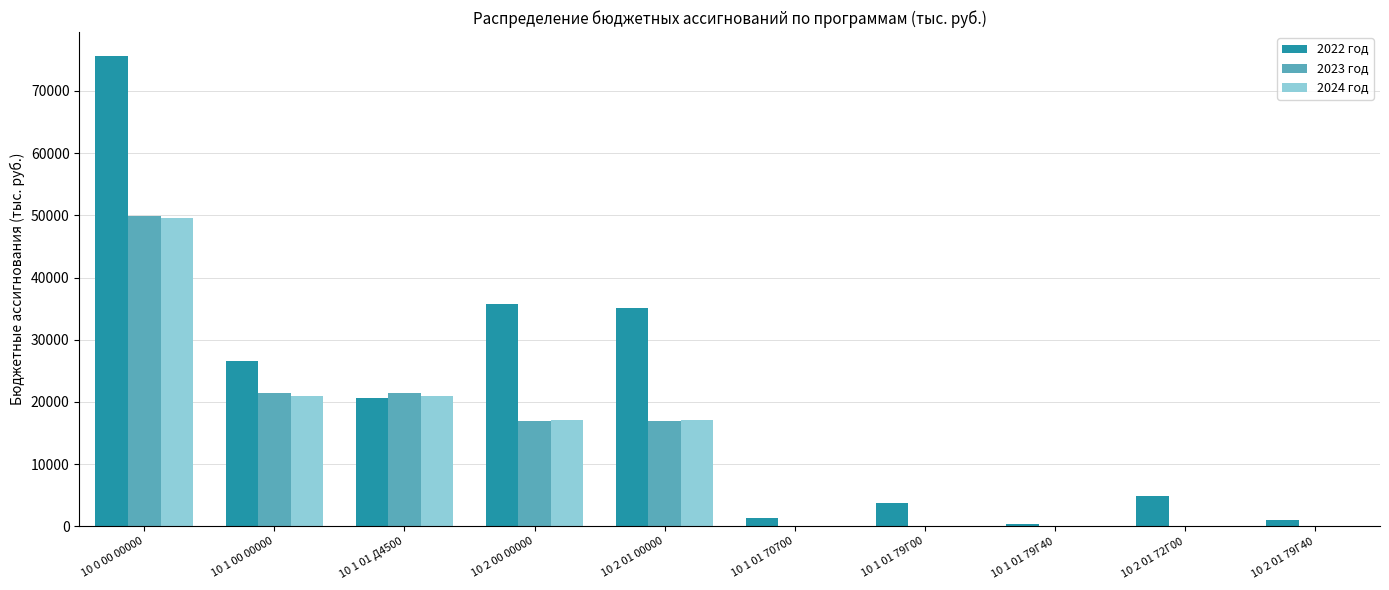

At which category is the sum across all series the highest?

10 0 00 00000